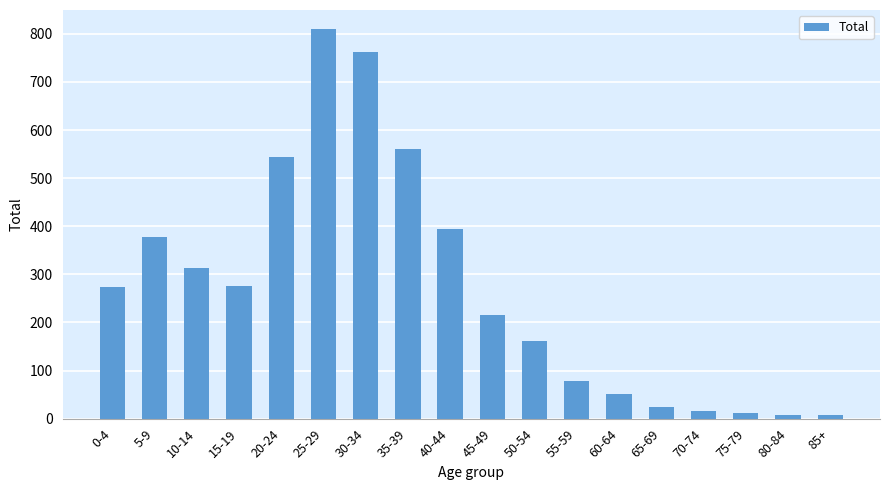

Which category has the highest value across all series?

25-29